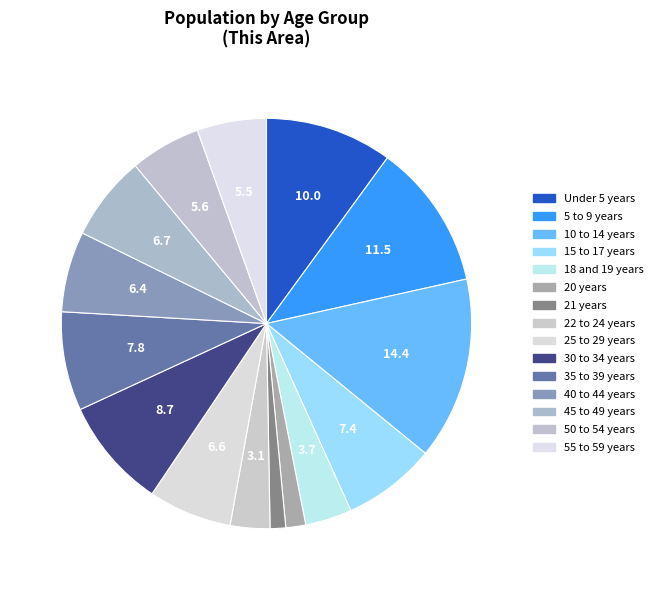

Which slice is the largest?

10 to 14 years